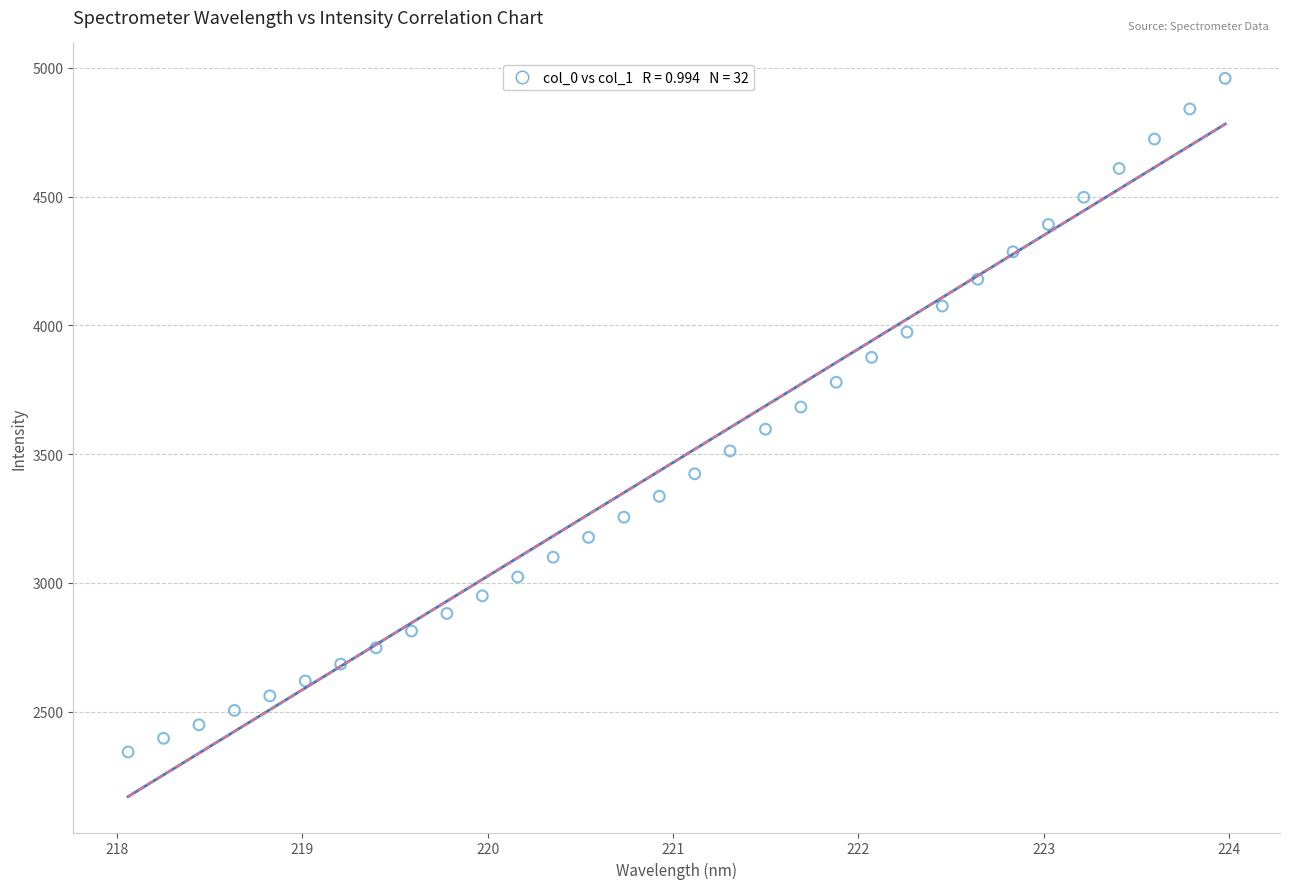

What is the range of X values (max minus min)?

5.9